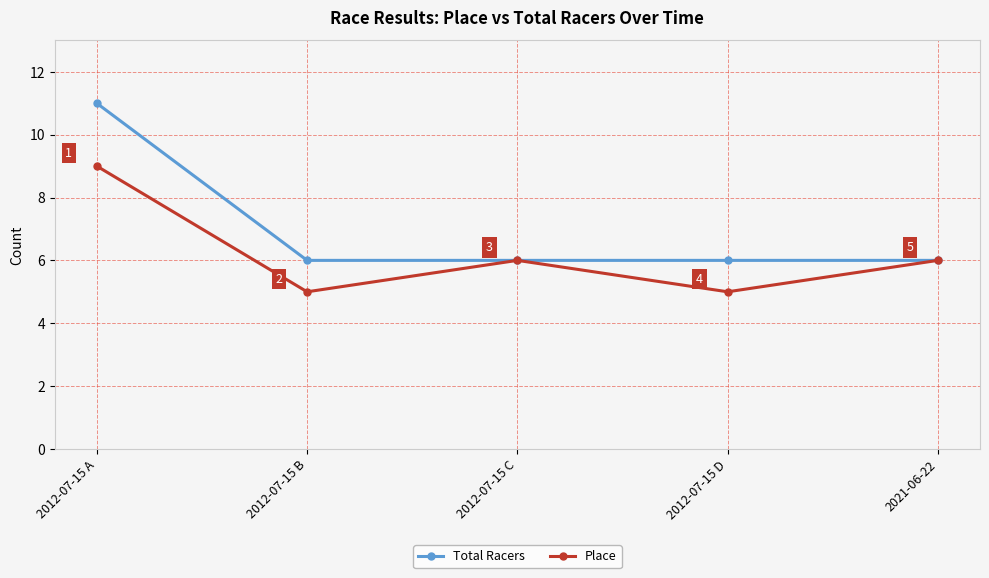

The Total Racers series shows 6 at 2021-06-22. True or false?

True